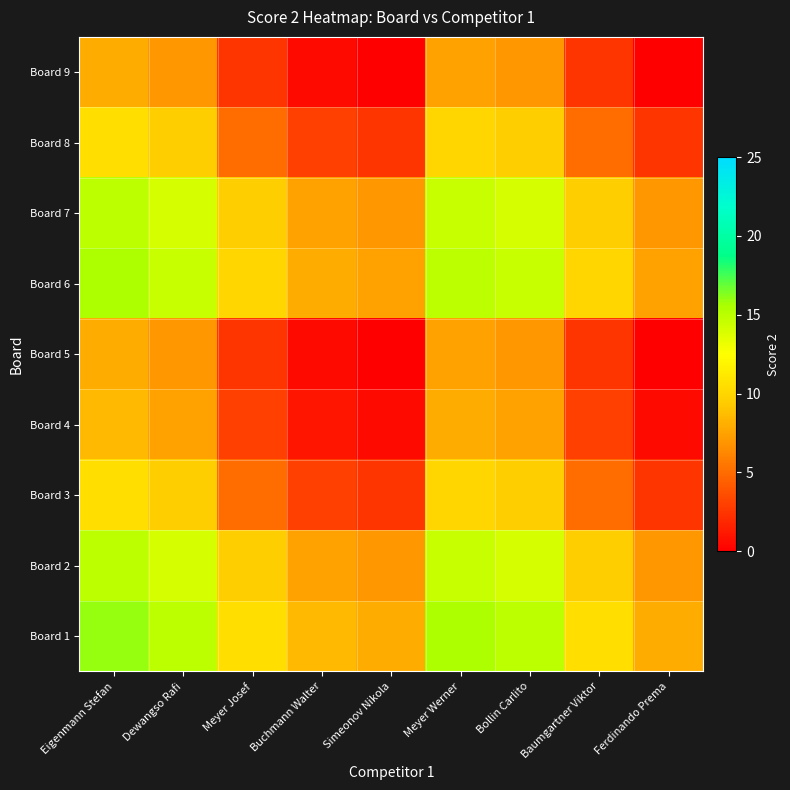

List the series in order of their peak value, highest first.

Board 1, Board 6, Board 2, Board 7, Board 3, Board 8, Board 4, Board 5, Board 9